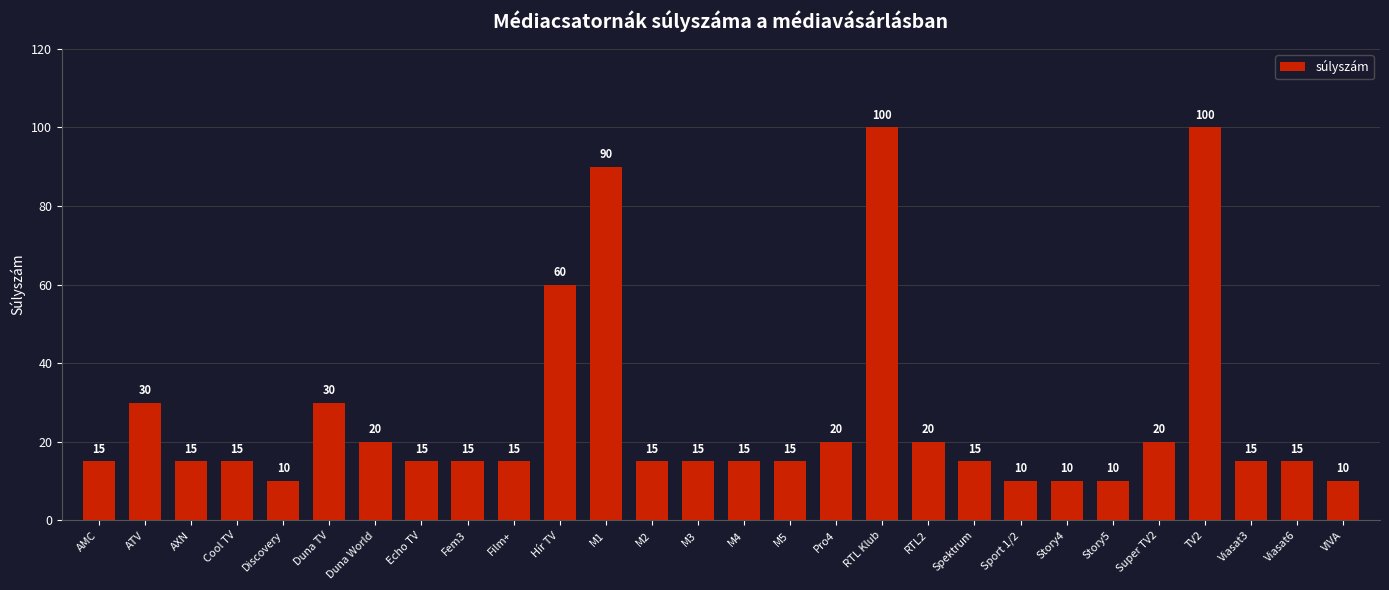

Count the number of data series in this chart.

1